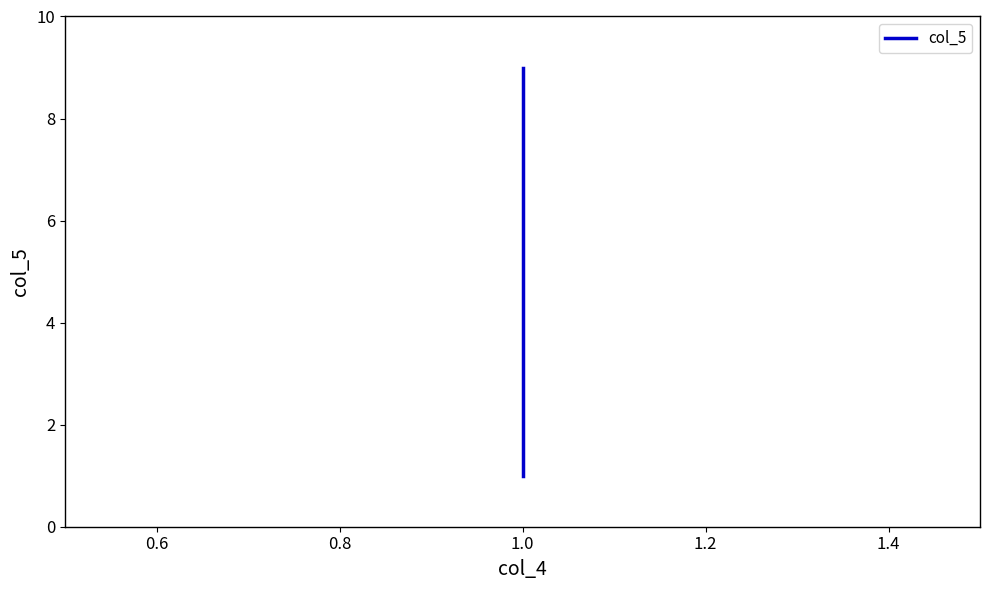

What is the average value?

5